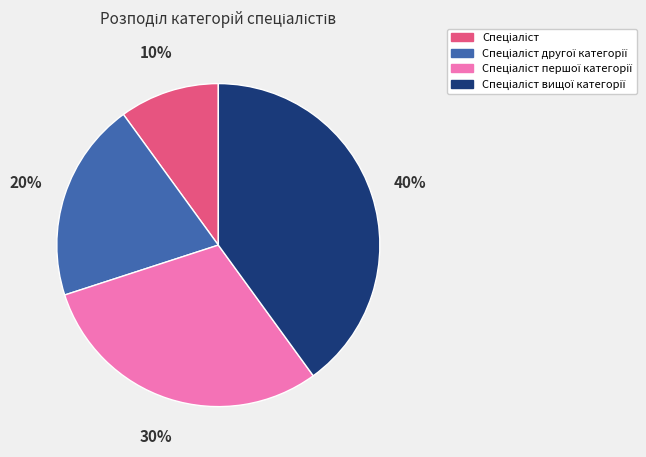

Is there a majority slice in this chart?

No